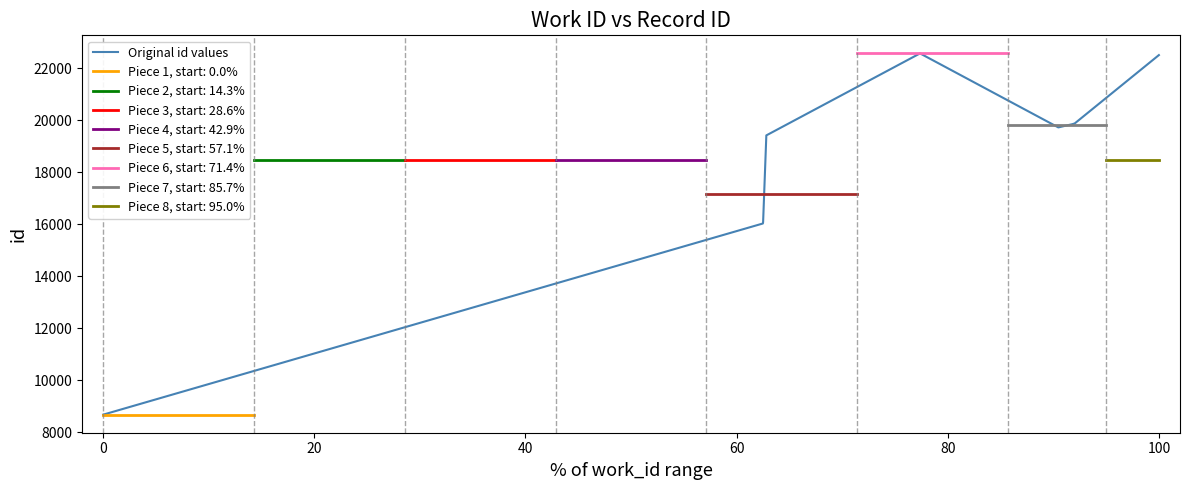

What is the value of the 7th point from the left?

19842